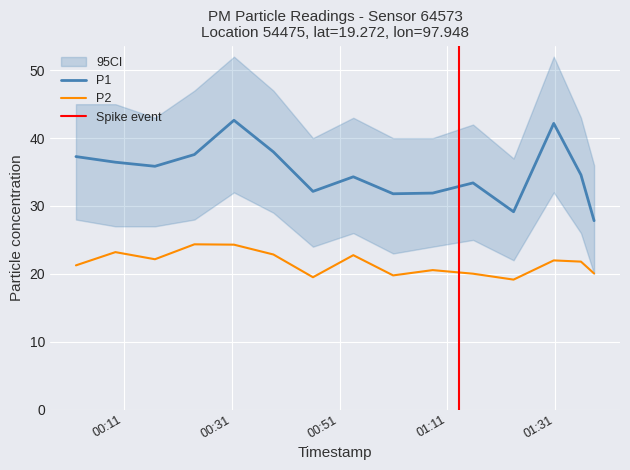

True or false: P2 and P1 cross at least once.

False